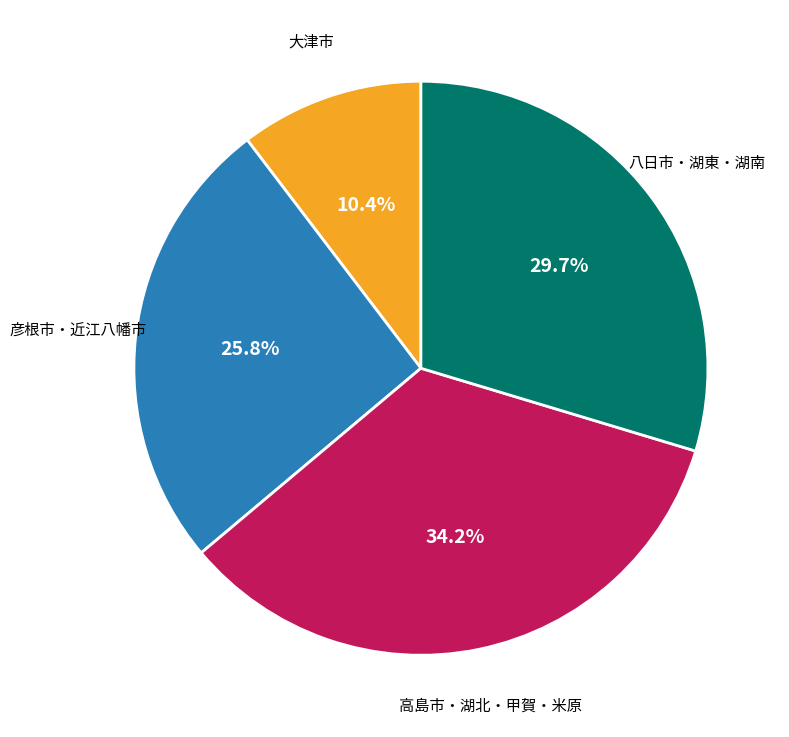

Is there a majority slice in this chart?

No